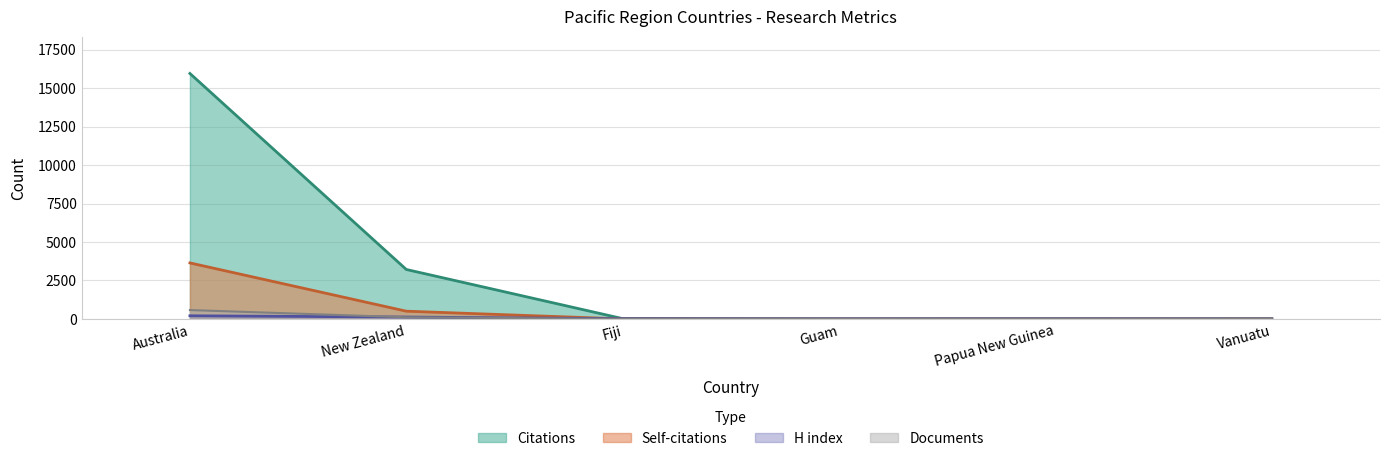

At which category is the sum across all series the highest?

Australia